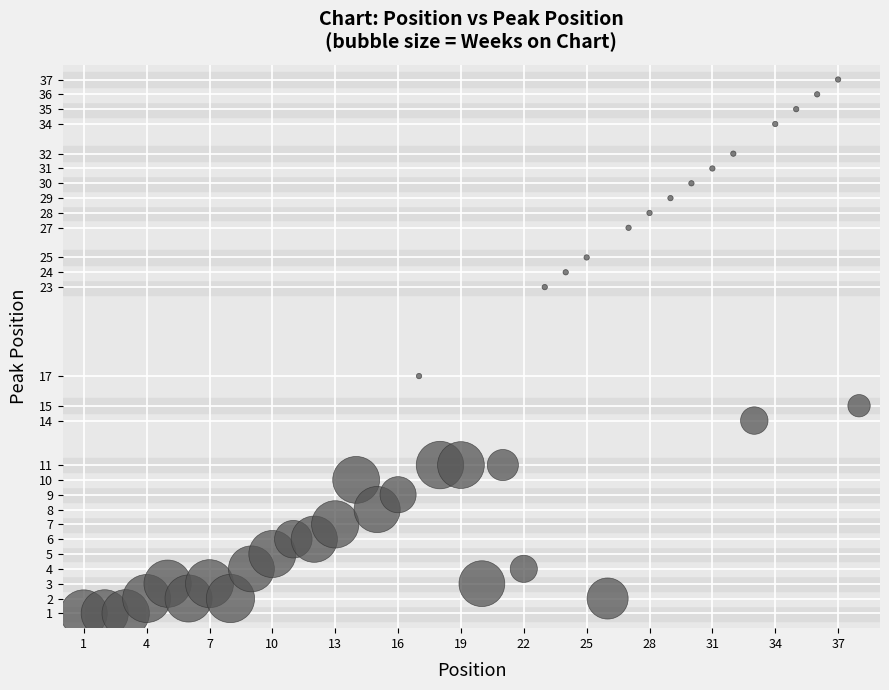

What Y value in the scatter plot is closest to 19?

17